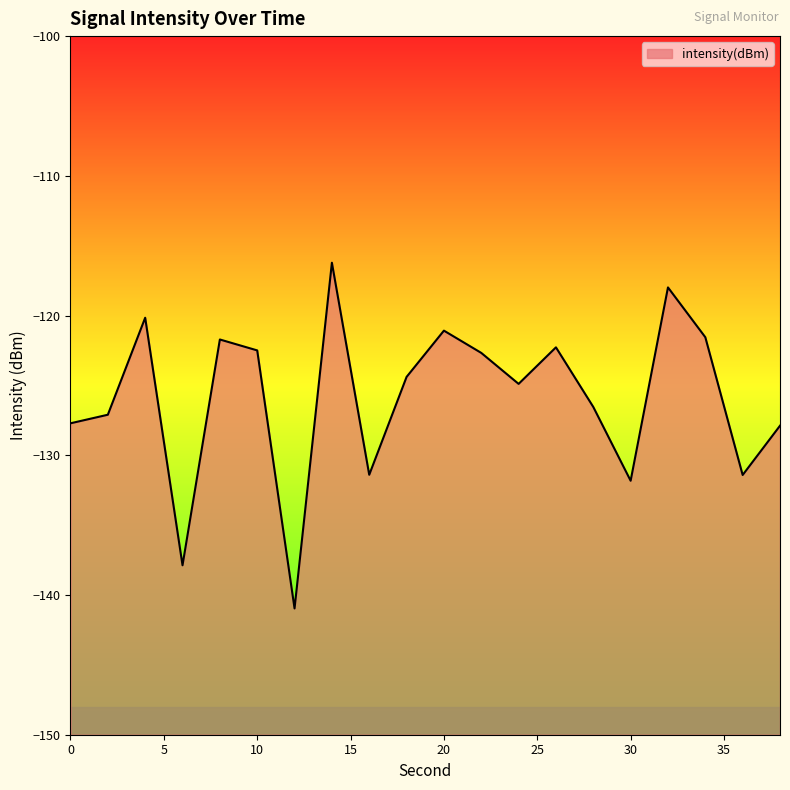

What value does the data have at 18?

-124.4